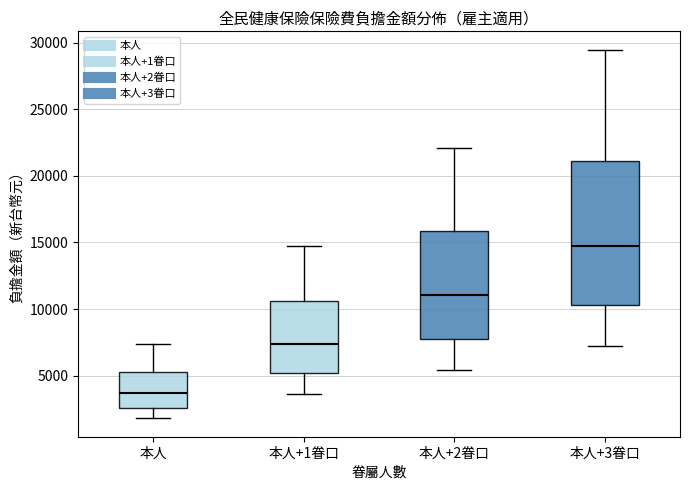

Which box has the lowest median line?

本人